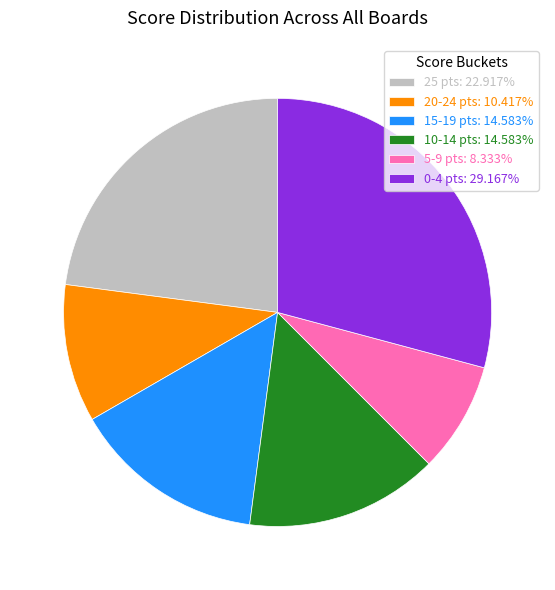

Approximately how many times larger is the value at 10-14 pts: 14.583% compared to 15-19 pts: 14.583%?

1.0